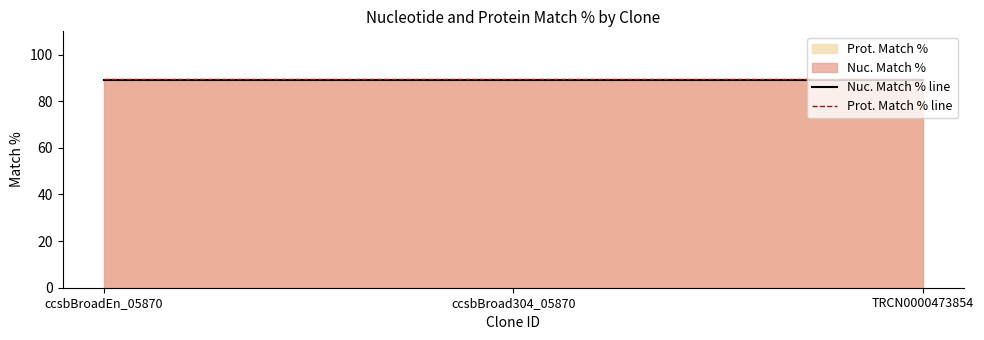

What is the label of the 3rd point from the right?

ccsbBroadEn_05870